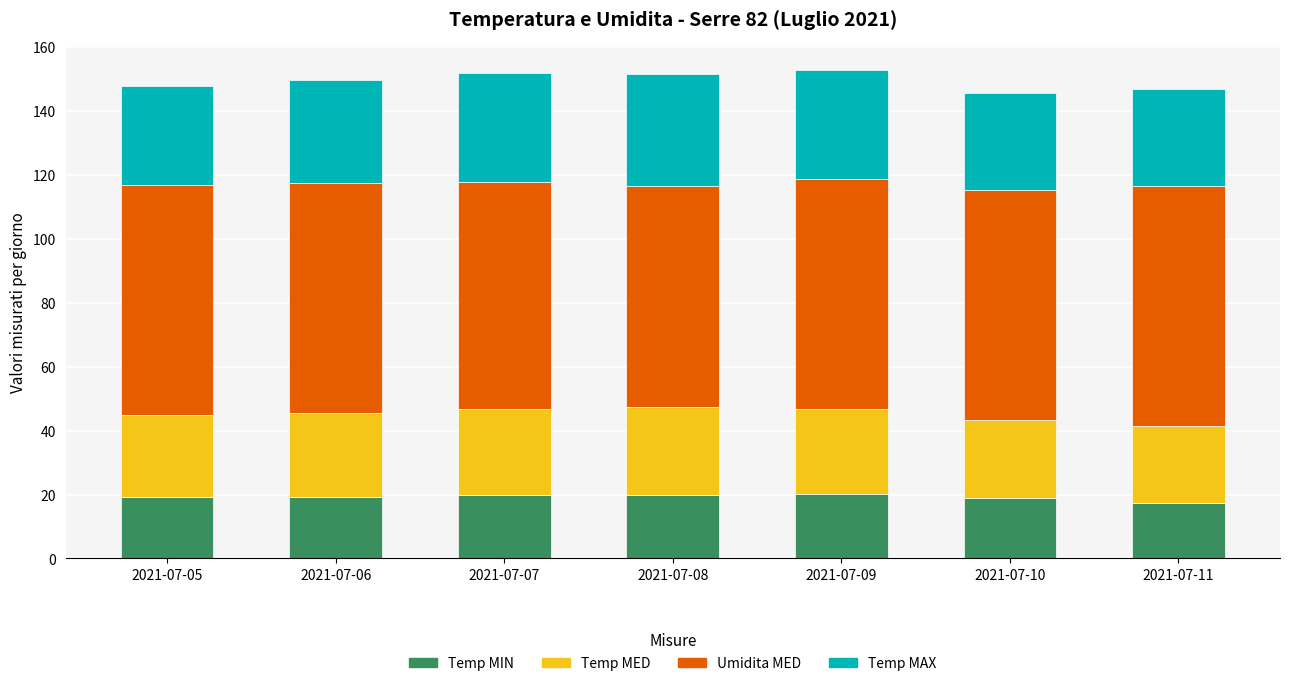

What is the maximum value for Temp MIN?

20.2